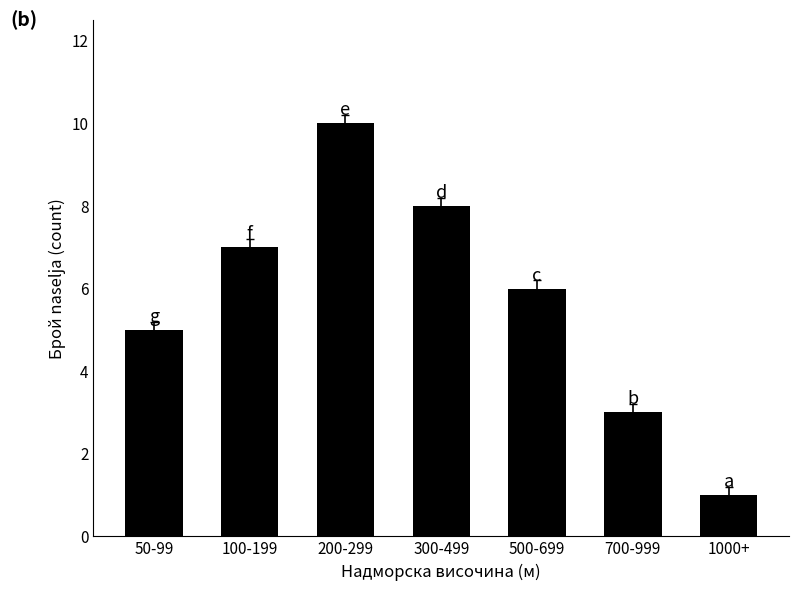

Read the value at 50-99.

5